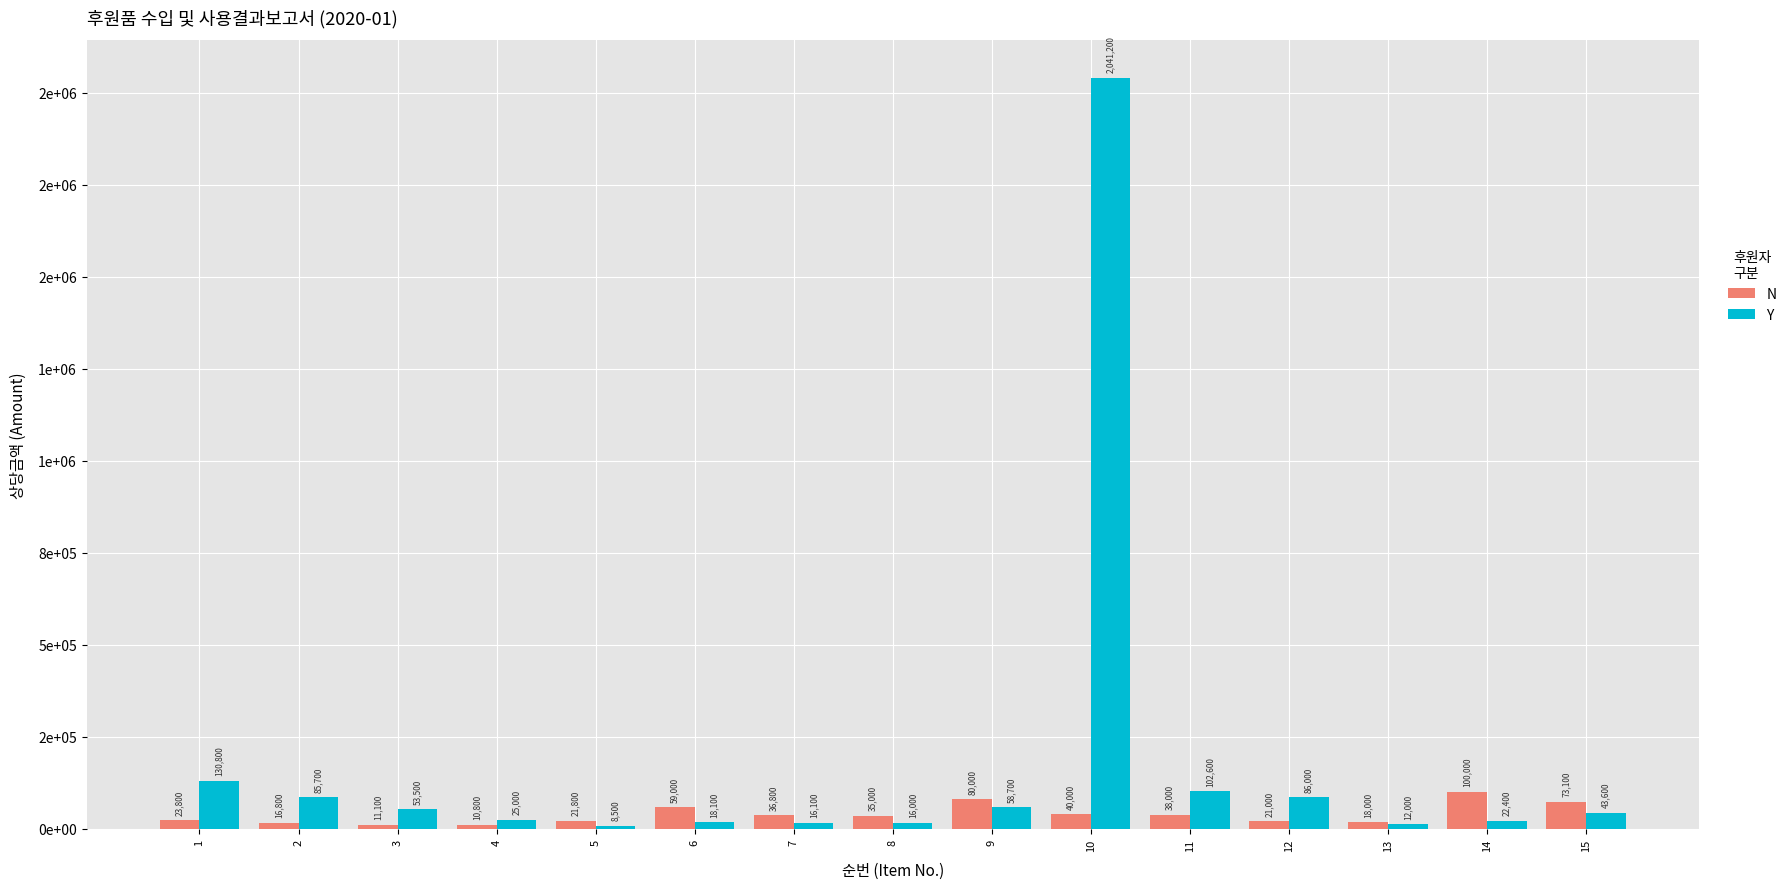

Reading left to right, transcribe all the data shown in this chart.

N: 1=23800	2=16800	3=11100	4=10800	5=21800	6=59000	7=36800	8=35000	9=80000	10=40000	11=38000	12=21000	13=18000	14=100000	15=73100
Y: 1=130800	2=85700	3=53500	4=25000	5=8500	6=18100	7=16100	8=16000	9=58700	10=2041200	11=102600	12=86000	13=12000	14=22400	15=43600